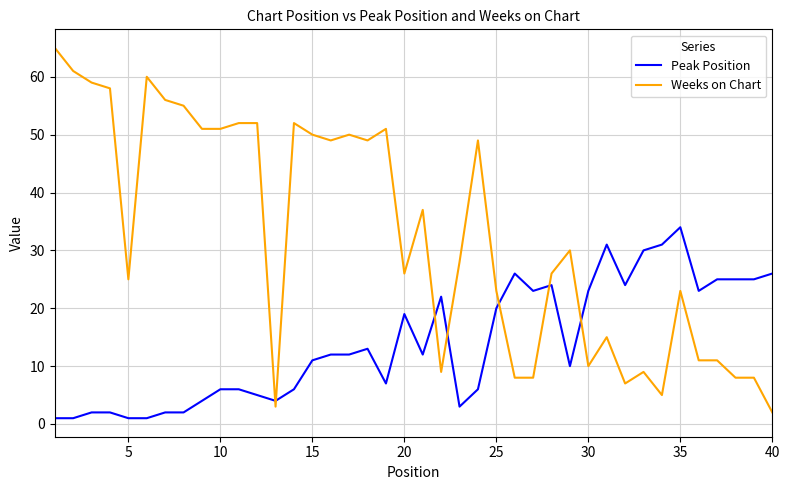

What is the maximum value shown in the chart?

65